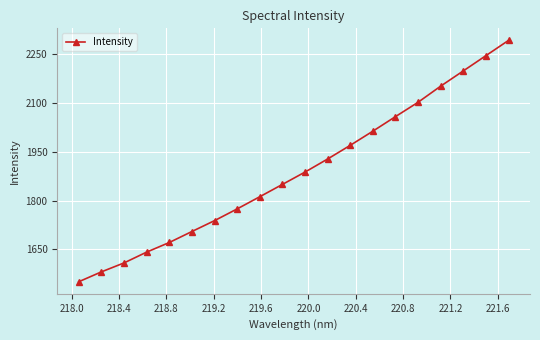

True or false: there are more than 0 points higher than both neighbors.

False